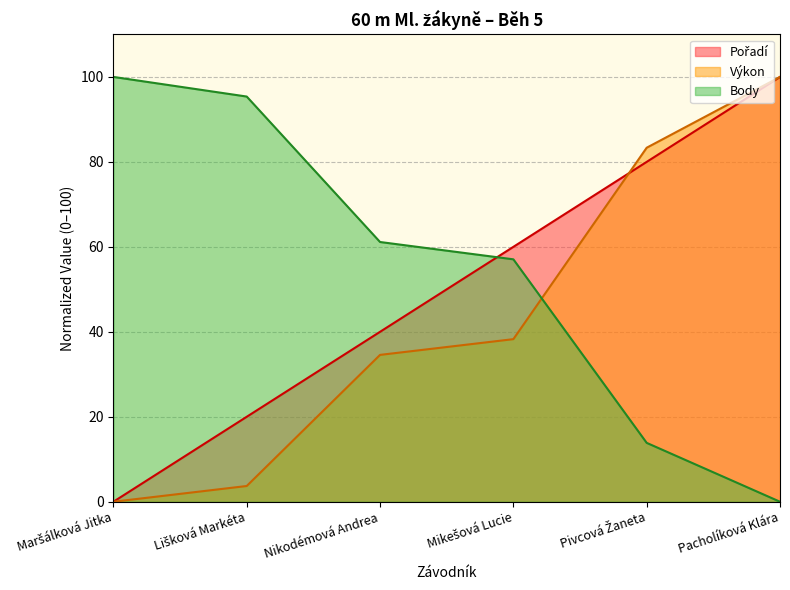

Does the chart have visible grid lines?

Yes